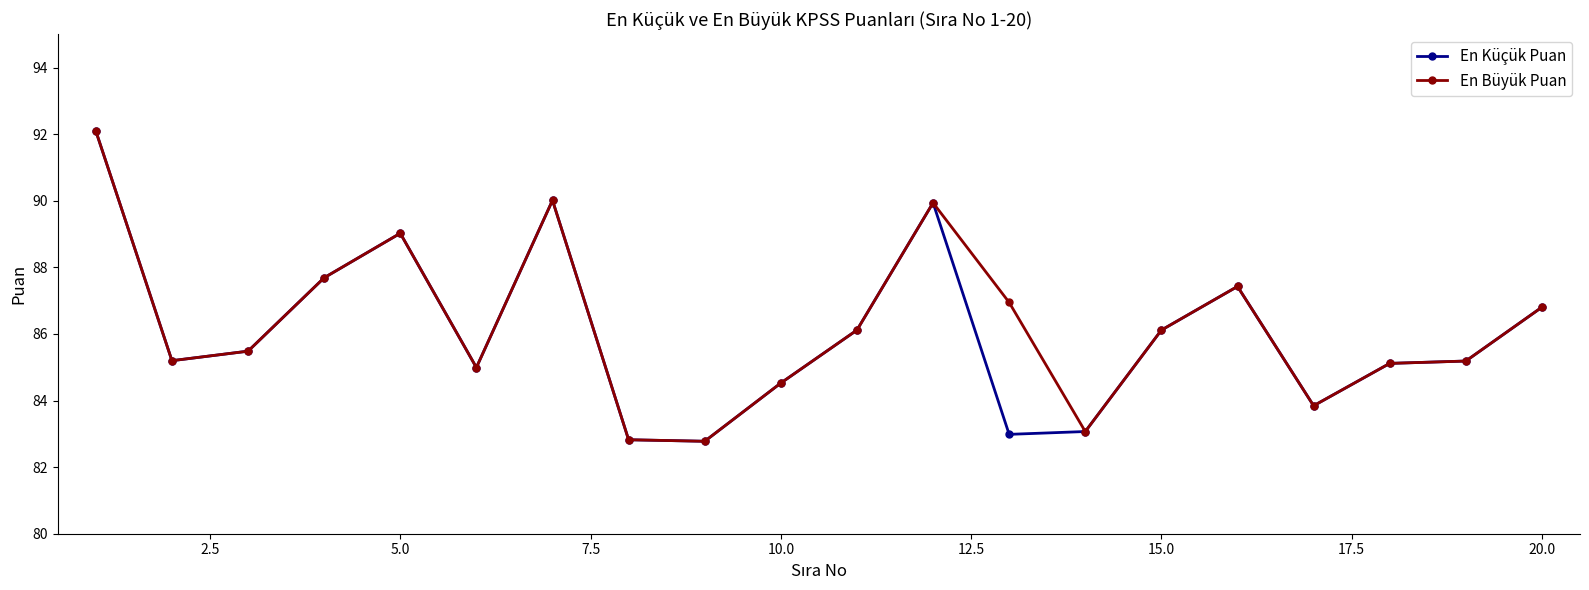

True or false: En Küçük Puan has more than 1 points higher than both neighbors.

True